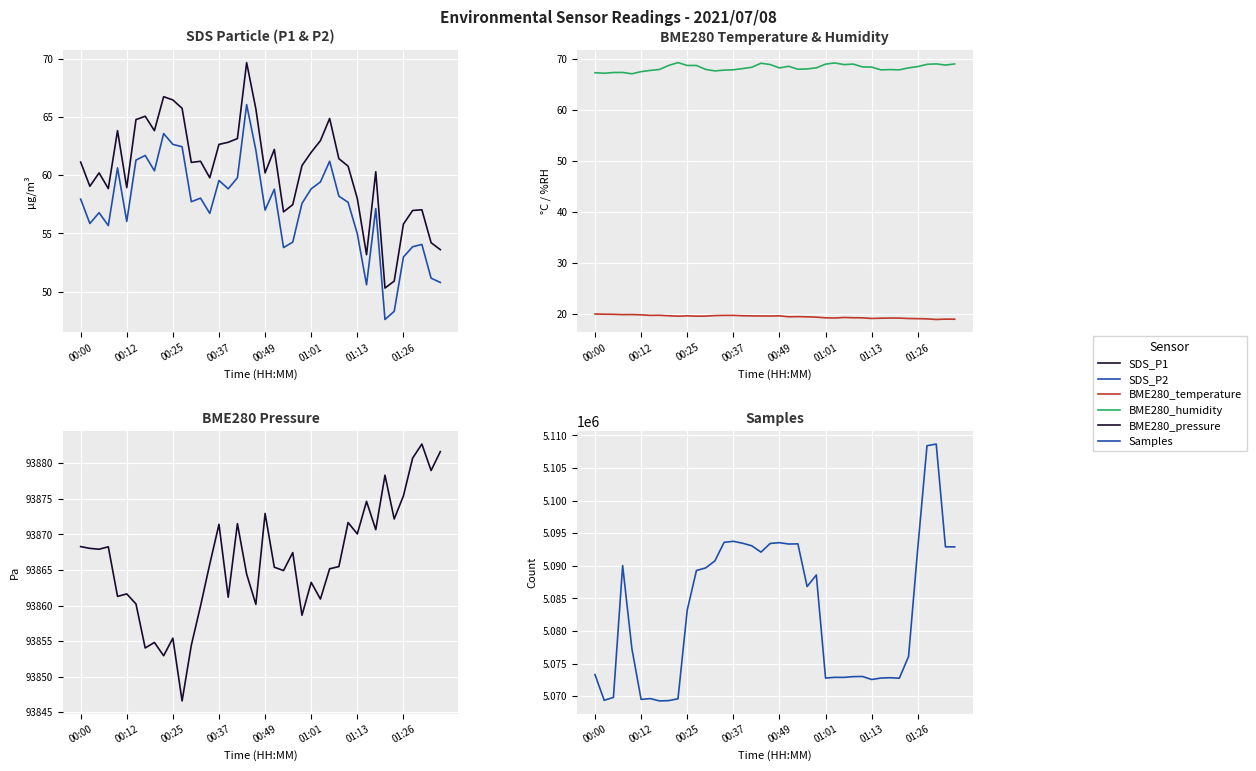

What is the difference between the maximum and minimum values in the Samples series?

39394.0